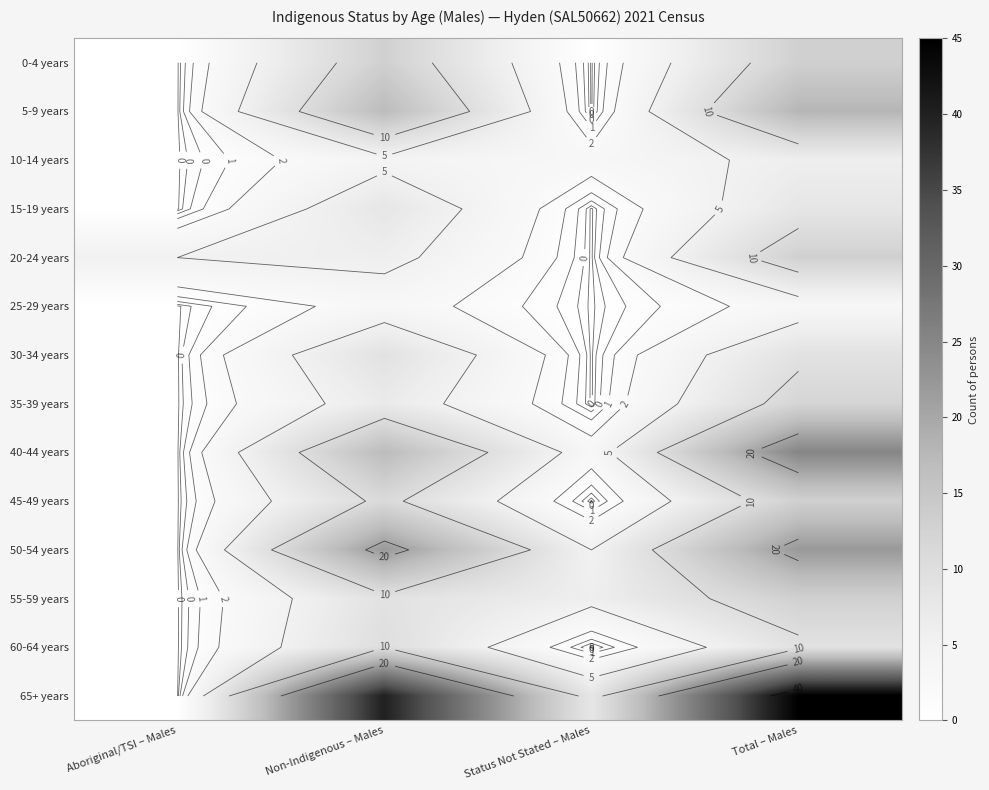

The 30-34 years series shows 0 at Status Not Stated – Males. True or false?

True